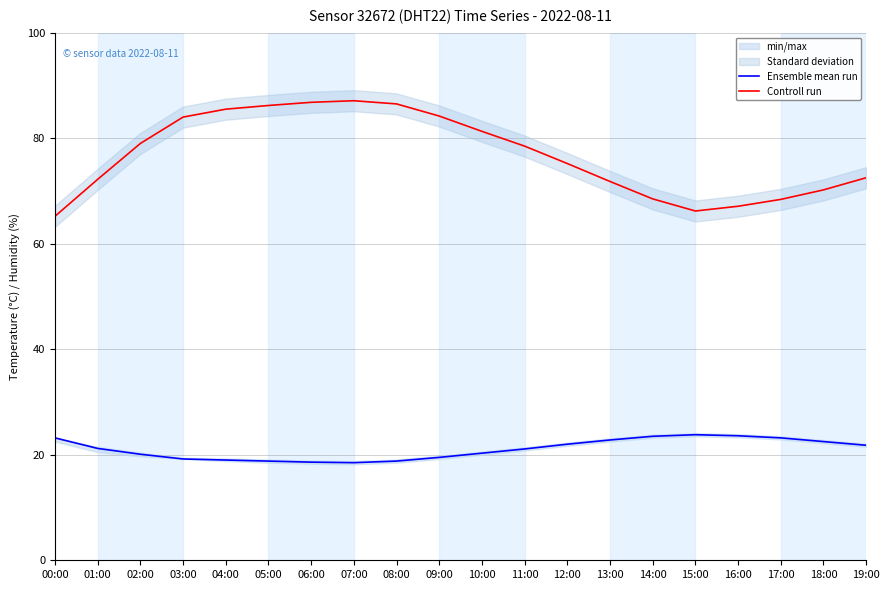

True or false: Controll run has more than 2 interior local peaks.

False